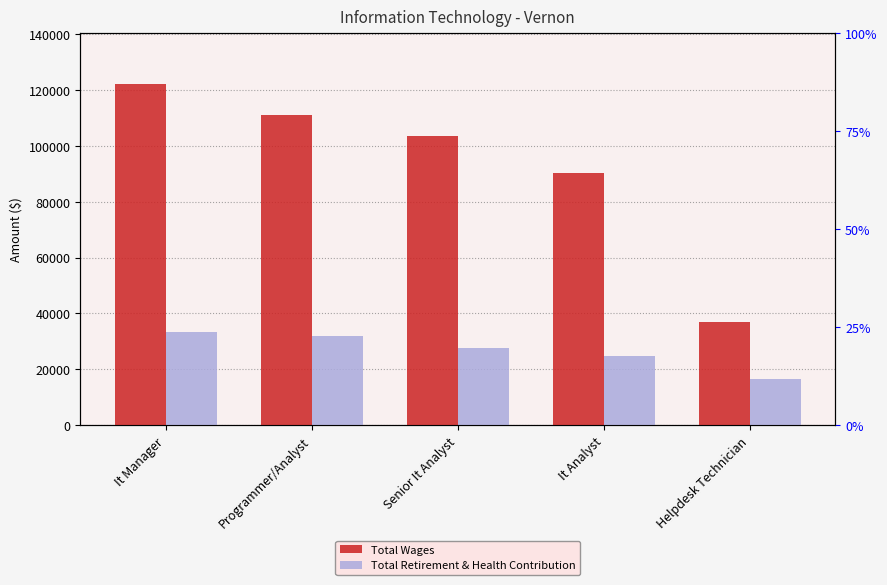

True or false: Total Wages has a value of 163504 at Programmer/Analyst.

False